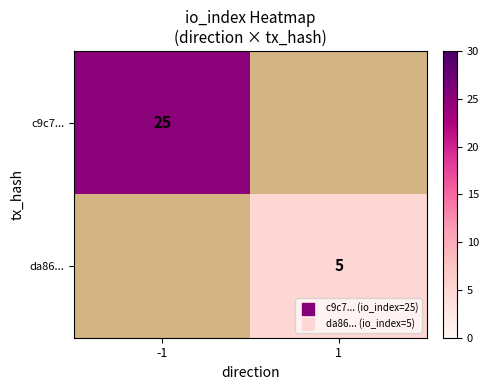

Is the value of da86... at 1 greater than the value of c9c7... at -1?

No